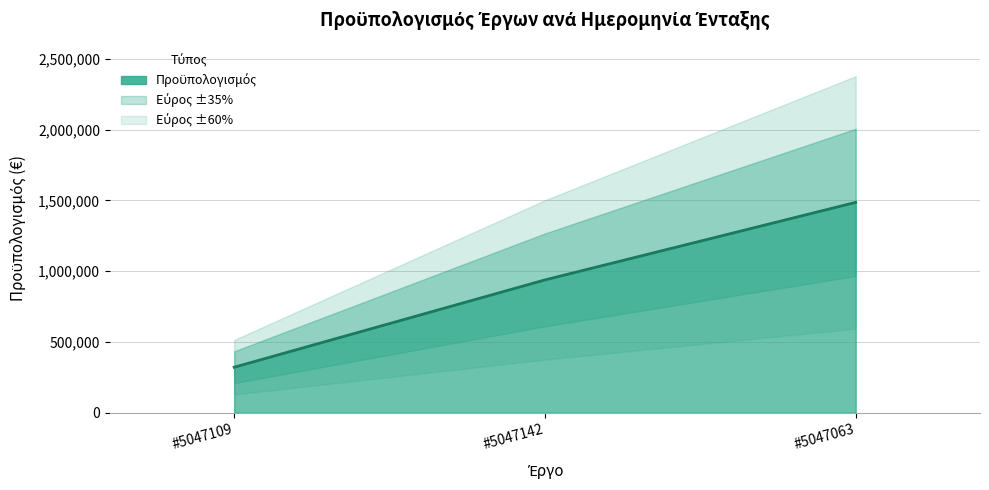

List the labels in order of value, largest first.

#5047063, #5047142, #5047109